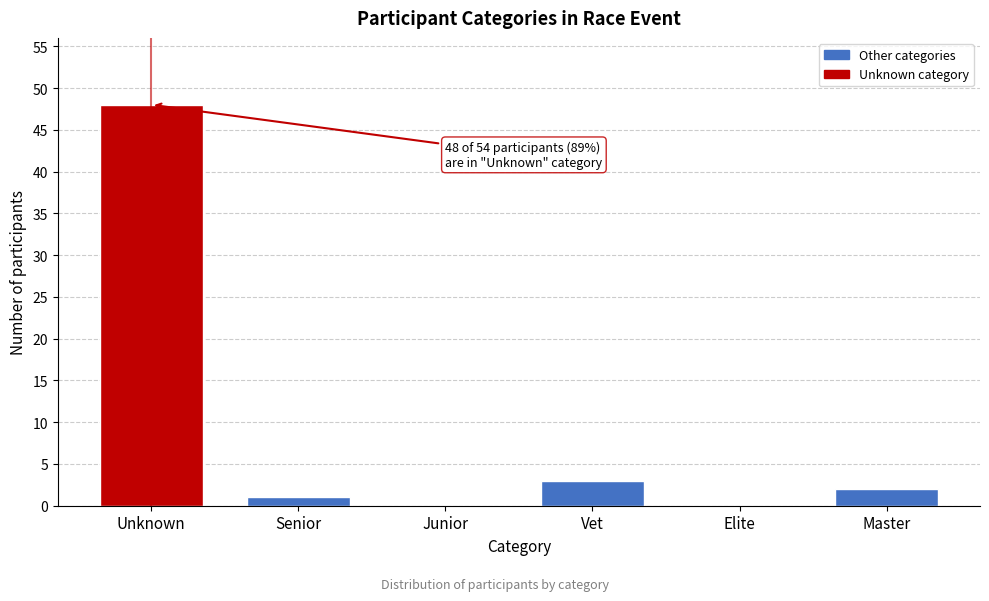

Reading left to right, extract all data points from this chart.

Unknown=48	Senior=1	Junior=0	Vet=3	Elite=0	Master=2